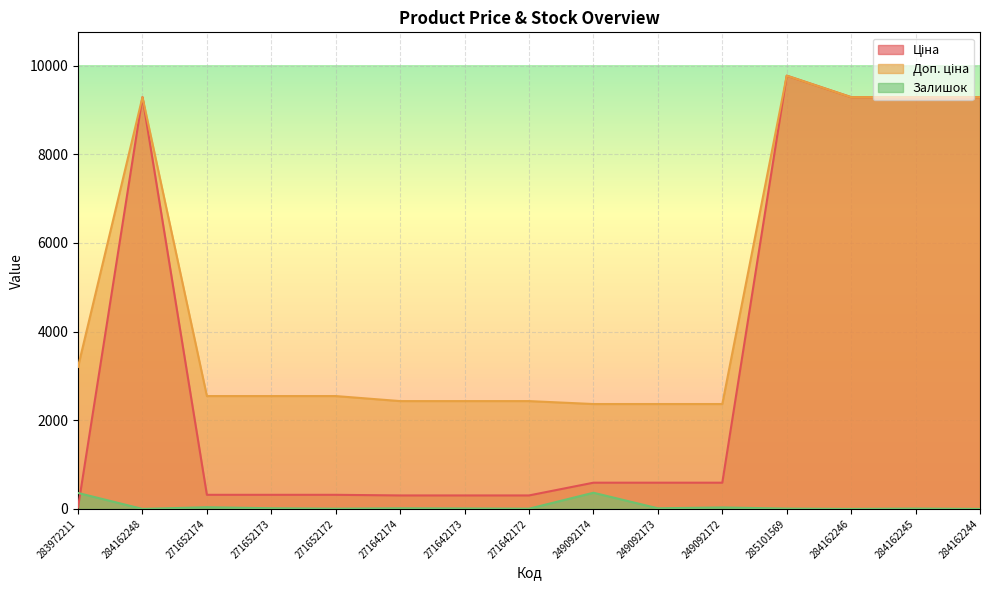

Which has a higher value, 249092174 or 271652174?

249092174